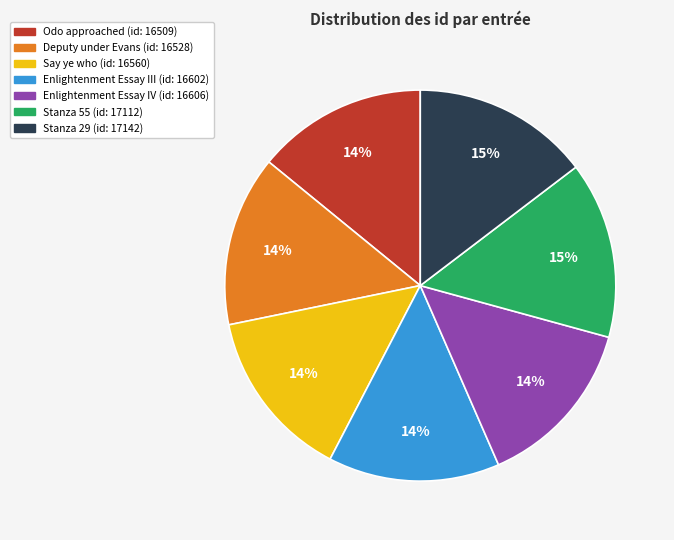

How many segments does this pie chart have?

7